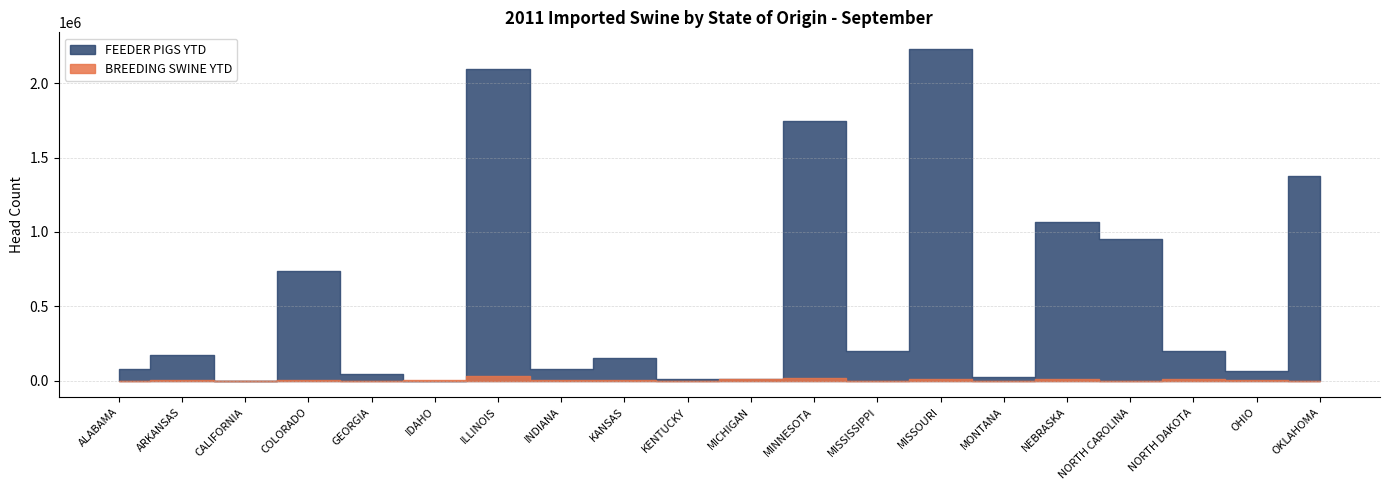

At which label does BREEDING SWINE YTD reach its minimum?

ALABAMA